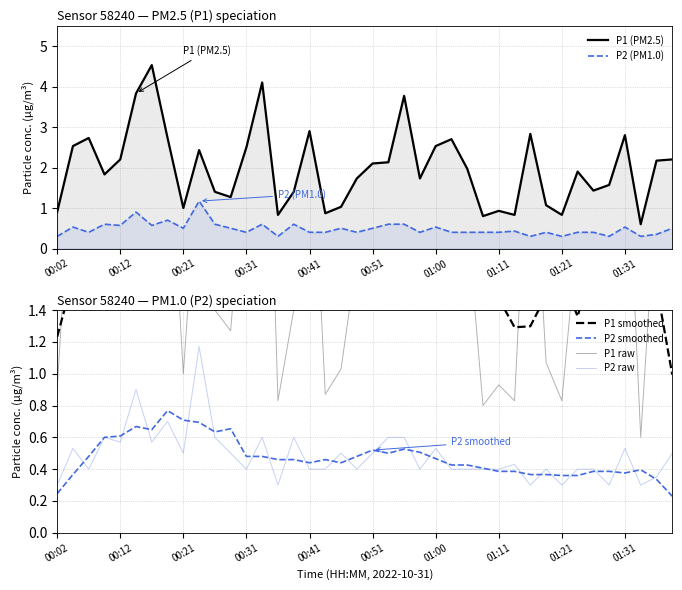

Is it true that P2 raw equals 0.4 at 00:41?

True